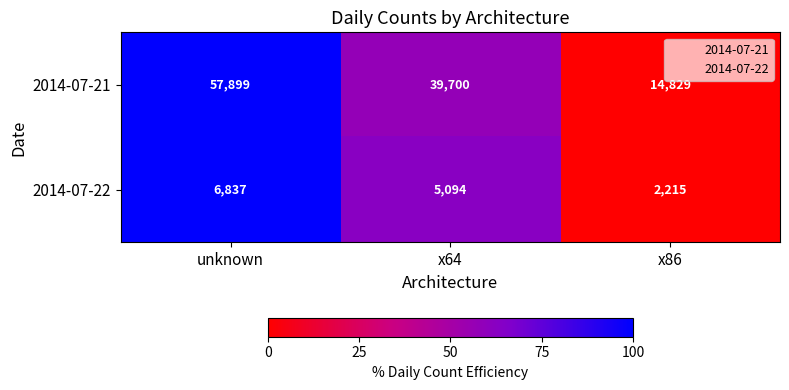

What is the approximate value of 2014-07-22 at x64, to the nearest 100?

5100